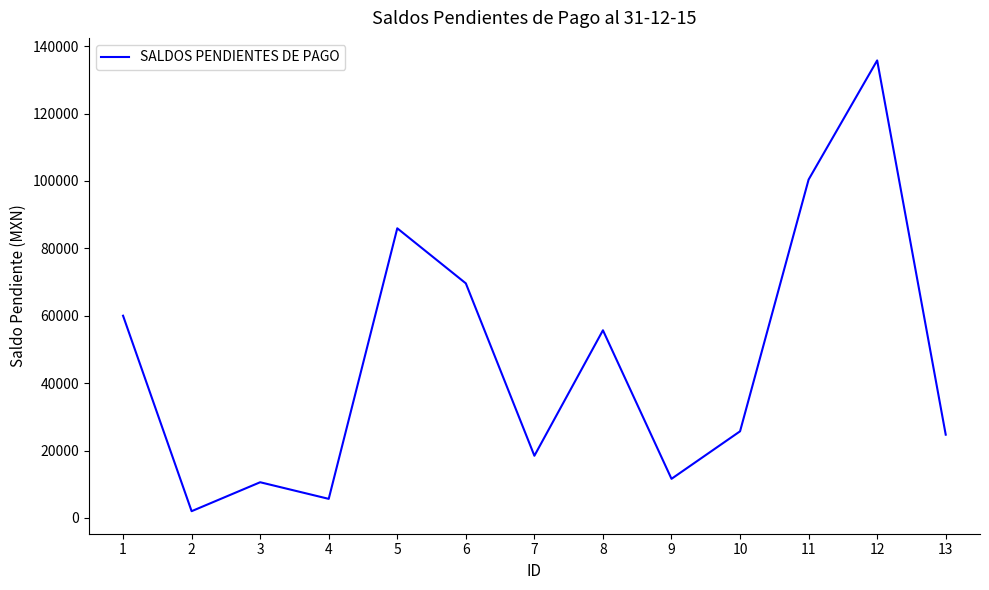

Approximately how many times larger is the value at 10 compared to 2?

12.9